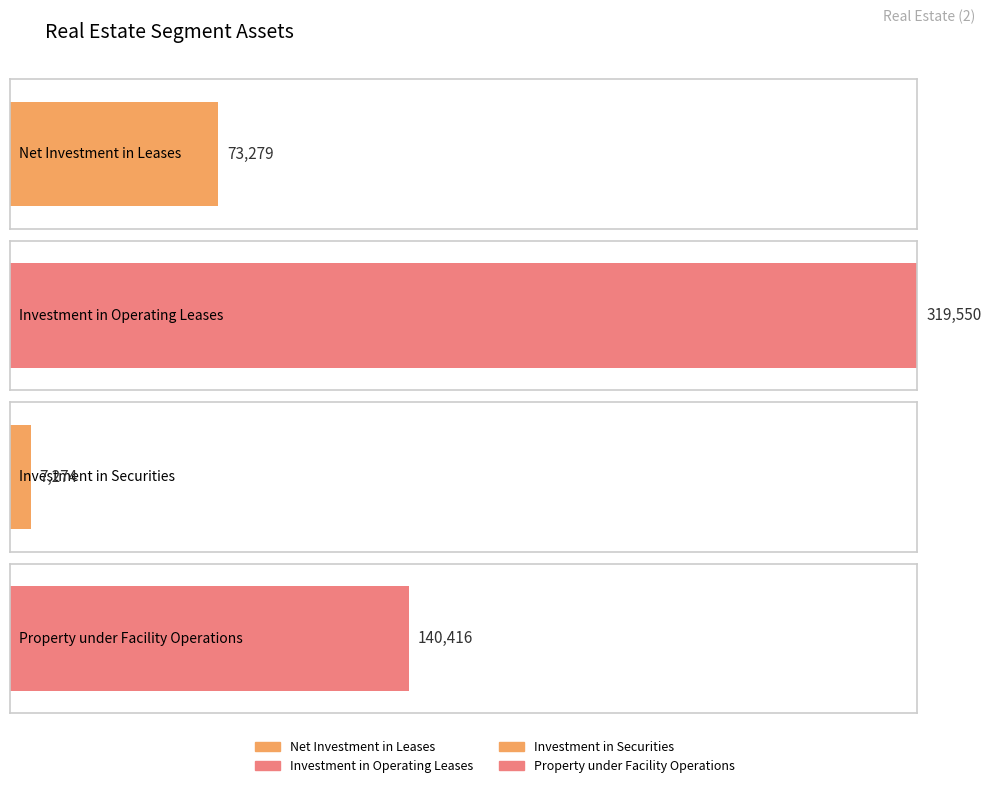

Which series has the widest spread of values?

Investment in Operating Leases